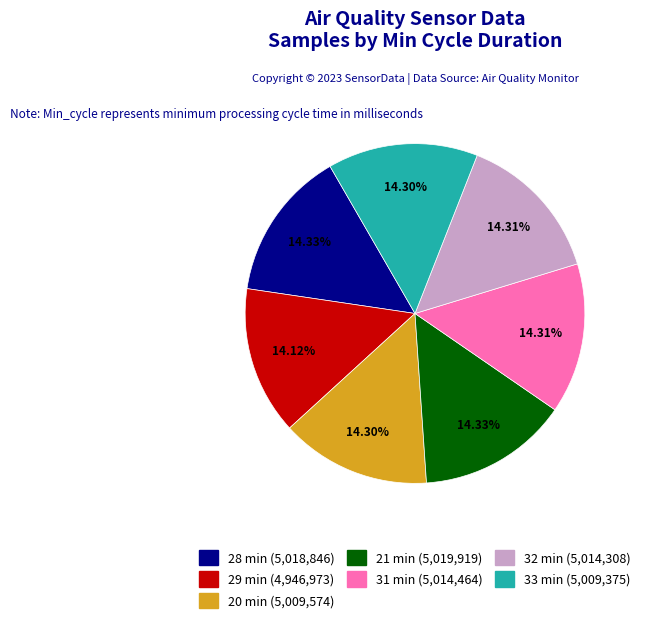

What is the total percentage of 32 min and 29 min?

28.4%